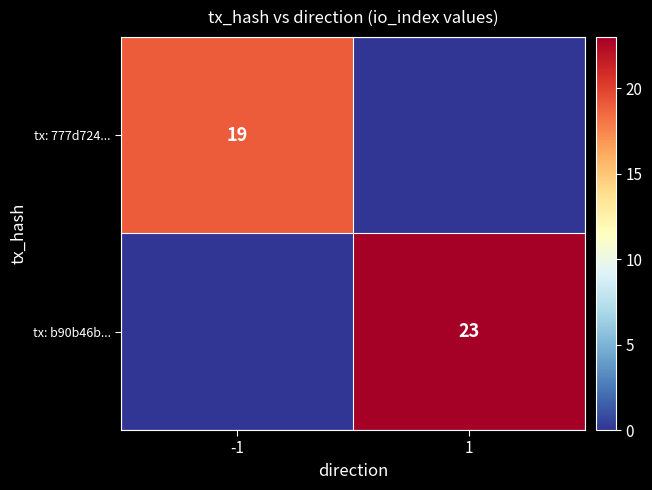

True or false: tx: 777d724... has a value of 19 at -1.

True